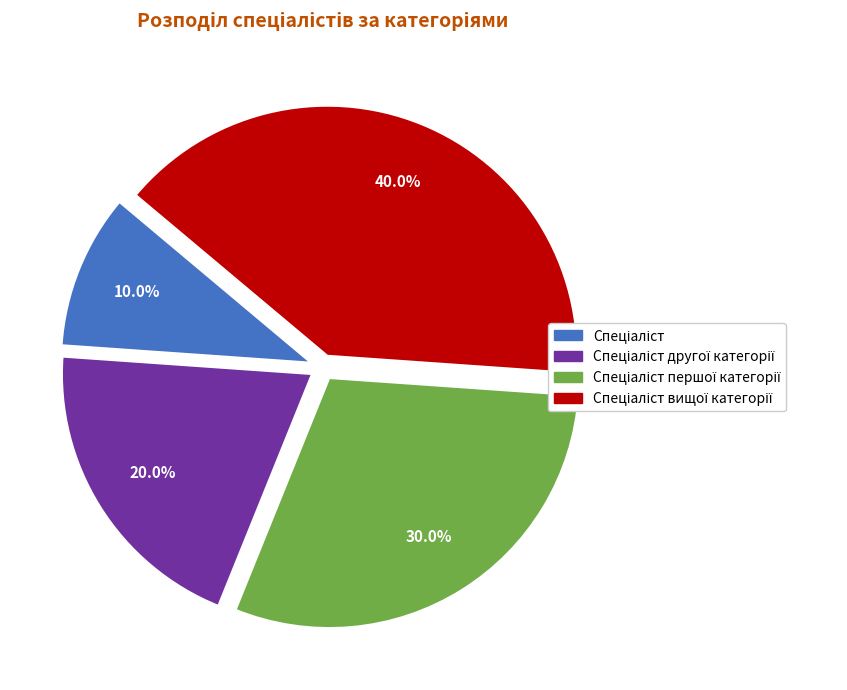

Is there any slice that represents more than half of the pie?

No